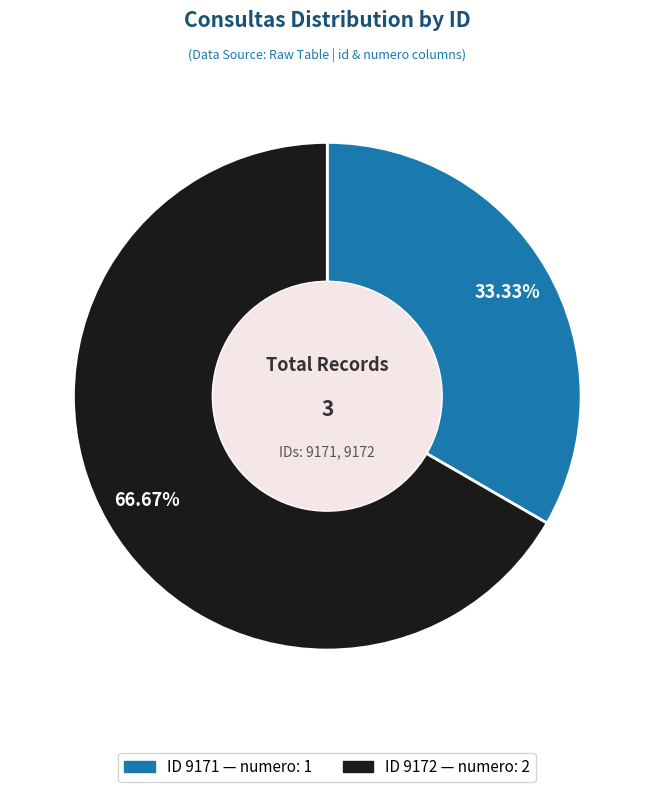

Does any single category account for the majority?

Yes